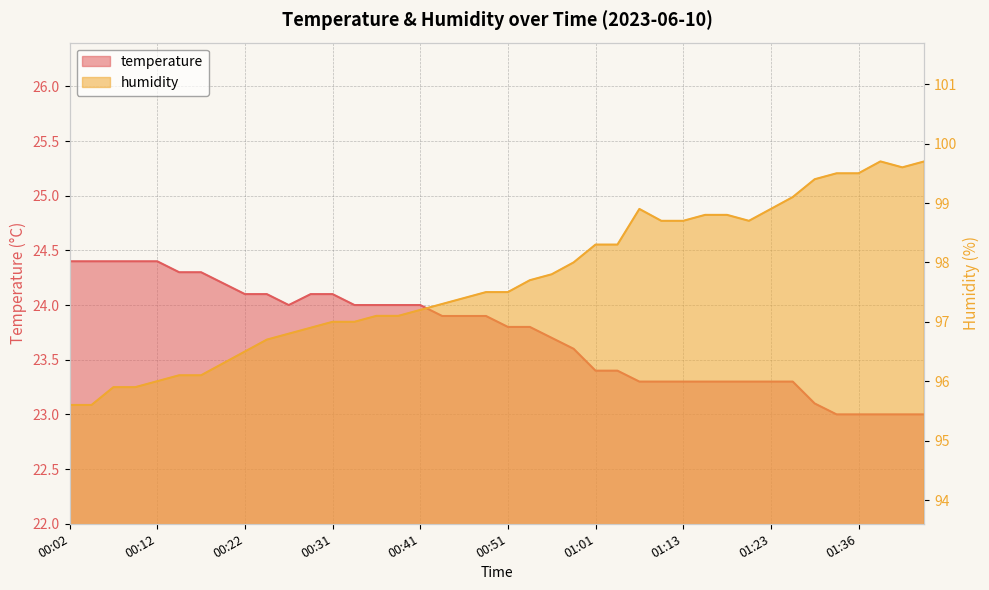

At how many categories does at least one series exceed 73?

40